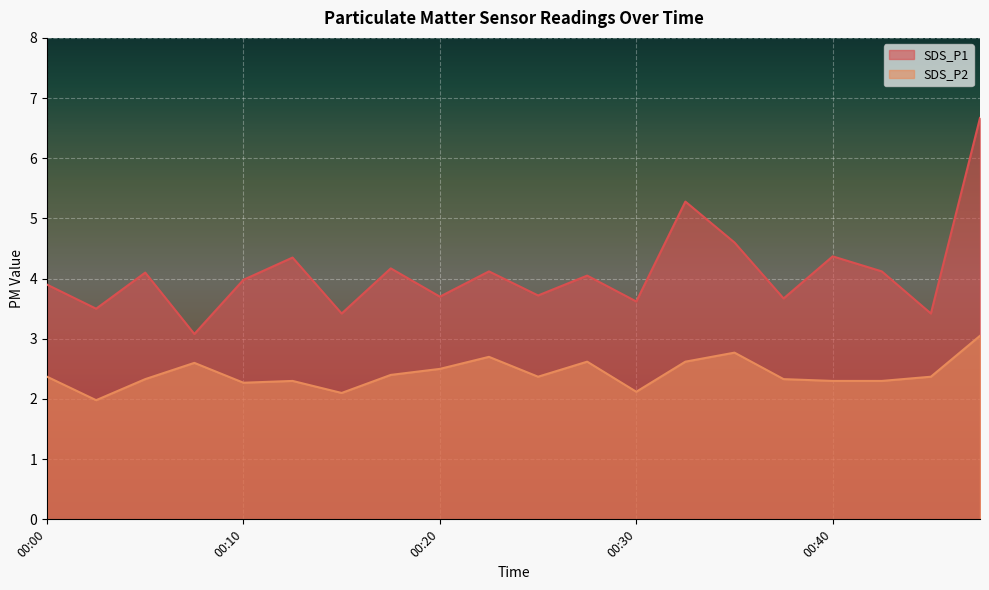

At which label does SDS_P2 reach its peak?

00:47